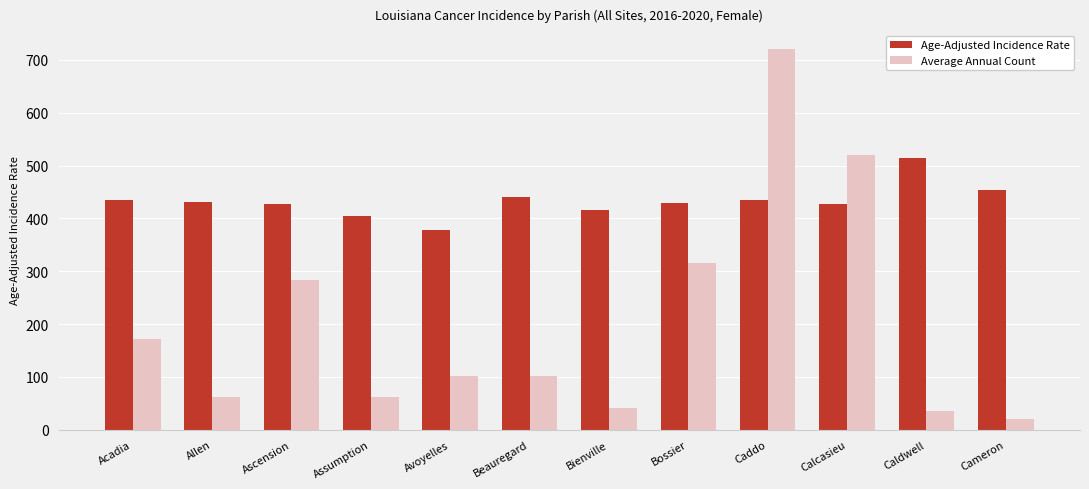

Rank the series by their maximum value, from highest to lowest.

Average Annual Count, Age-Adjusted Incidence Rate